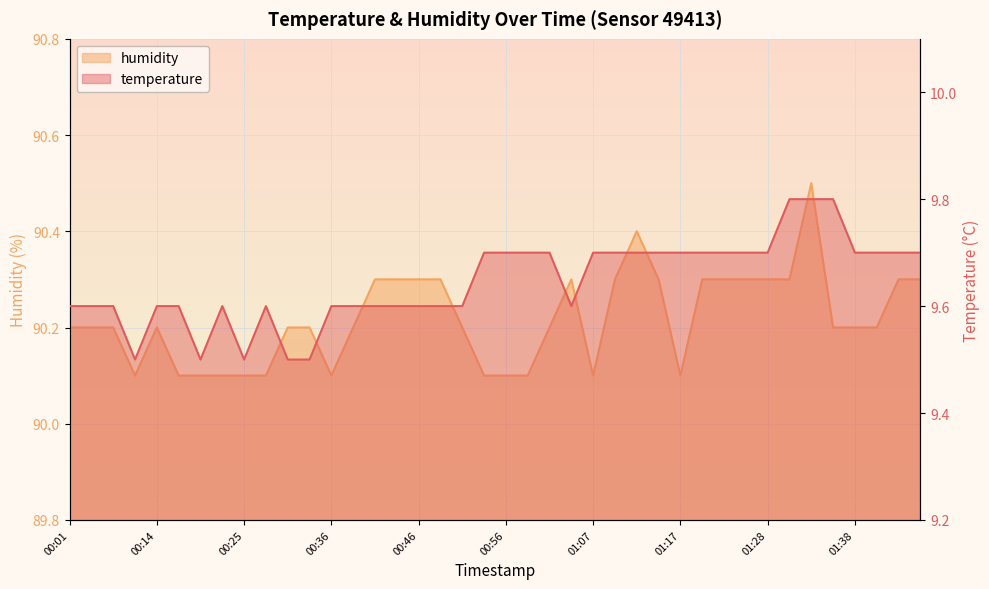

What is the lowest value of the temperature series?

9.5